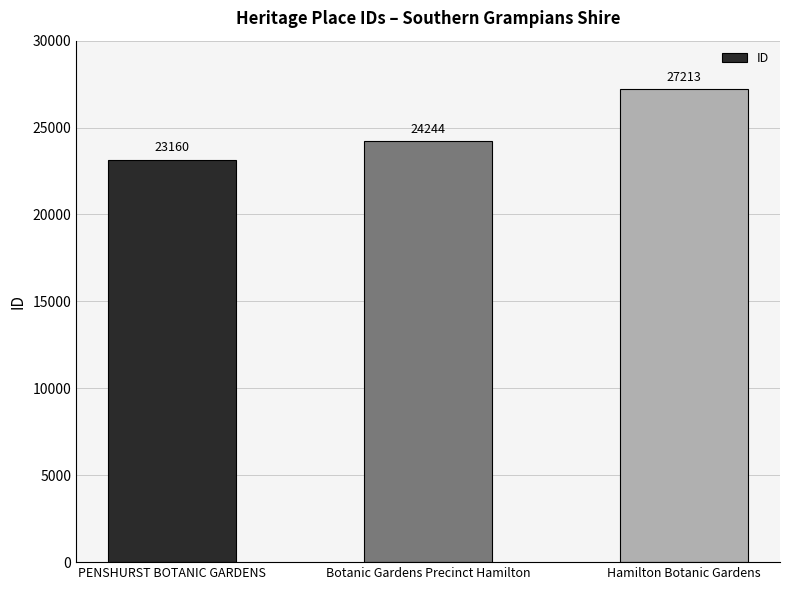

Does the chart contain stacked bars?

No